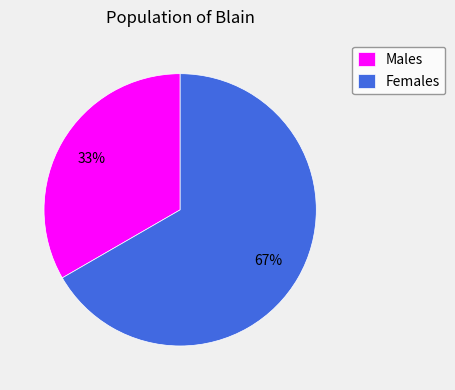

To the nearest percent, what is the combined percentage of Males and Females?

100%